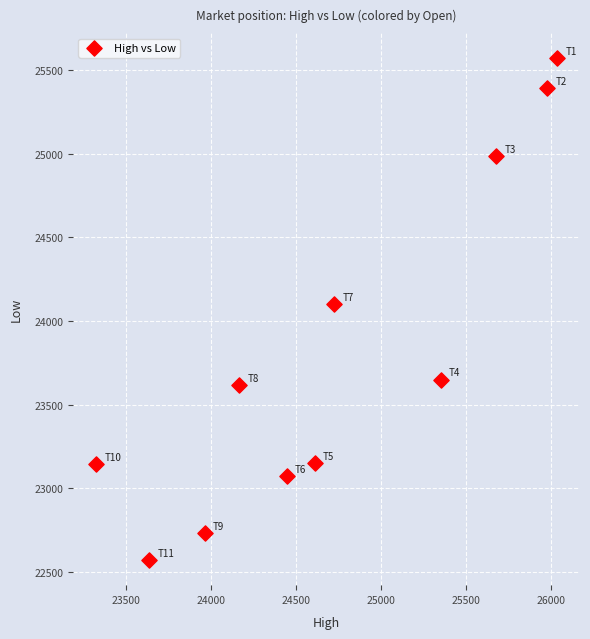

What is the range of X values (max minus min)?

2712.3